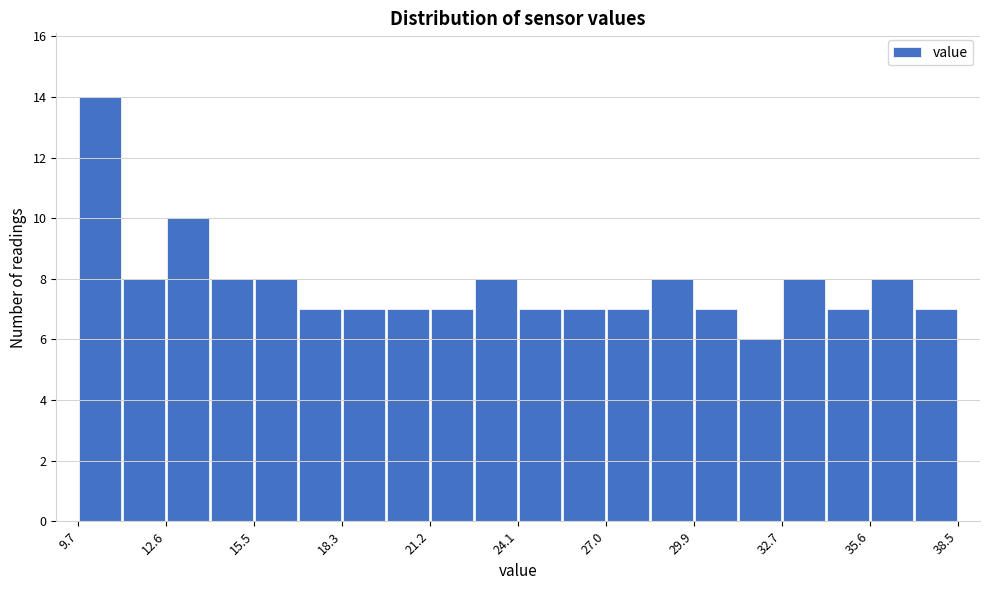

Read against the x-axis, roughly where is the centre of the tallest bar?

10.5